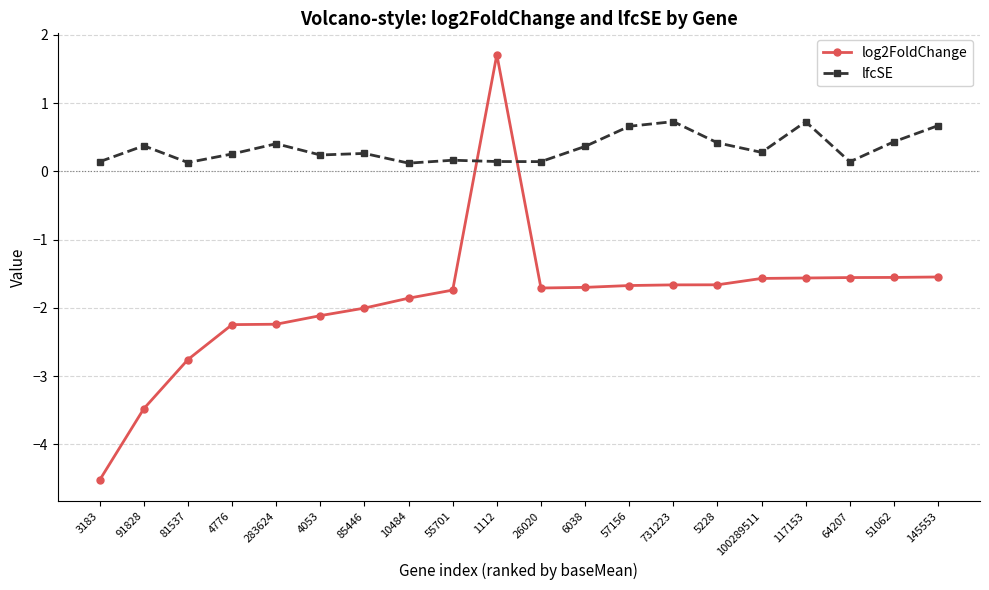

Does the chart have visible grid lines?

Yes